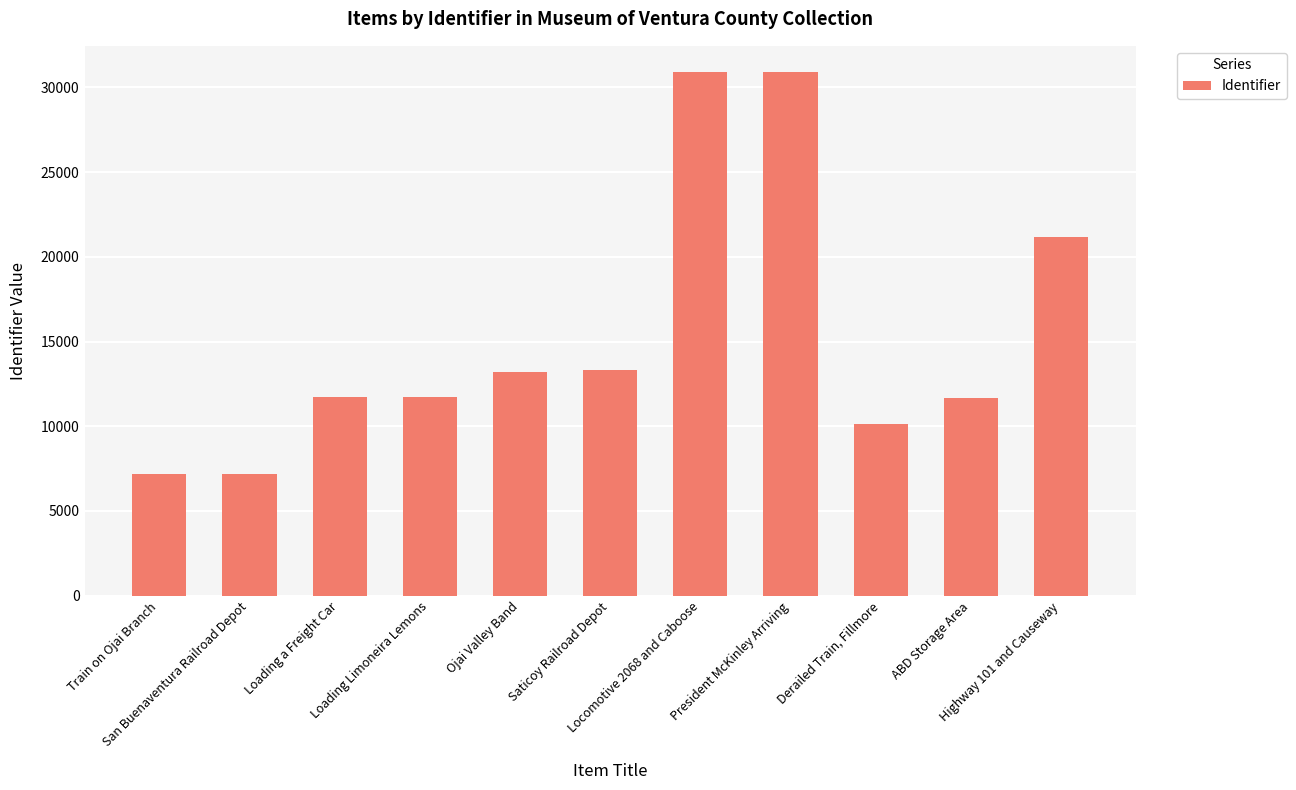

What is the greatest value displayed?

30908